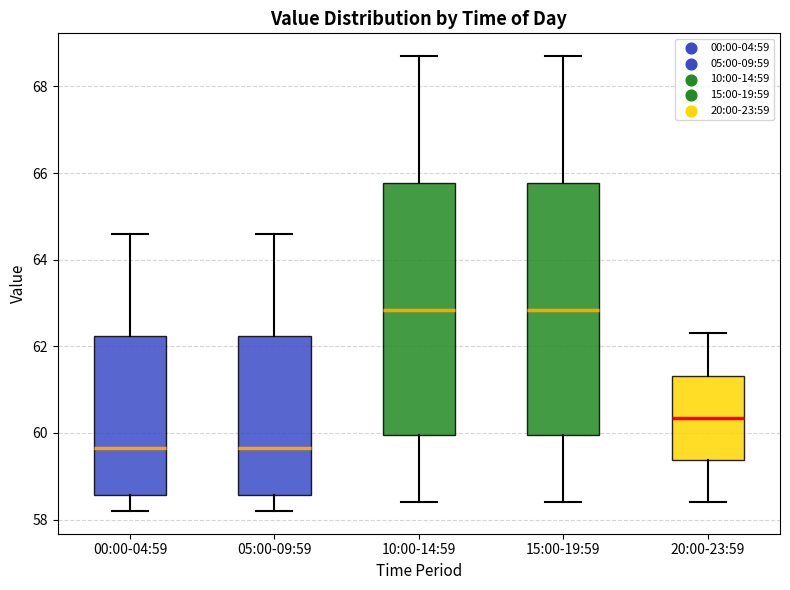

Reading left to right, transcribe this box plot: for each box, give where its median line is, the range the box spans, and where its two whiskers end, as read against the y-axis. The values are not printed on the chart, so give them approximately, as read against the axis.

00:00-04:59: median 59.6, box 58.6 to 62.2, whiskers 58.2 to 64.6
05:00-09:59: median 59.6, box 58.6 to 62.2, whiskers 58.2 to 64.6
10:00-14:59: median 62.8, box 60.0 to 65.8, whiskers 58.4 to 68.8
15:00-19:59: median 62.8, box 60.0 to 65.8, whiskers 58.4 to 68.8
20:00-23:59: median 60.4, box 59.4 to 61.4, whiskers 58.4 to 62.4